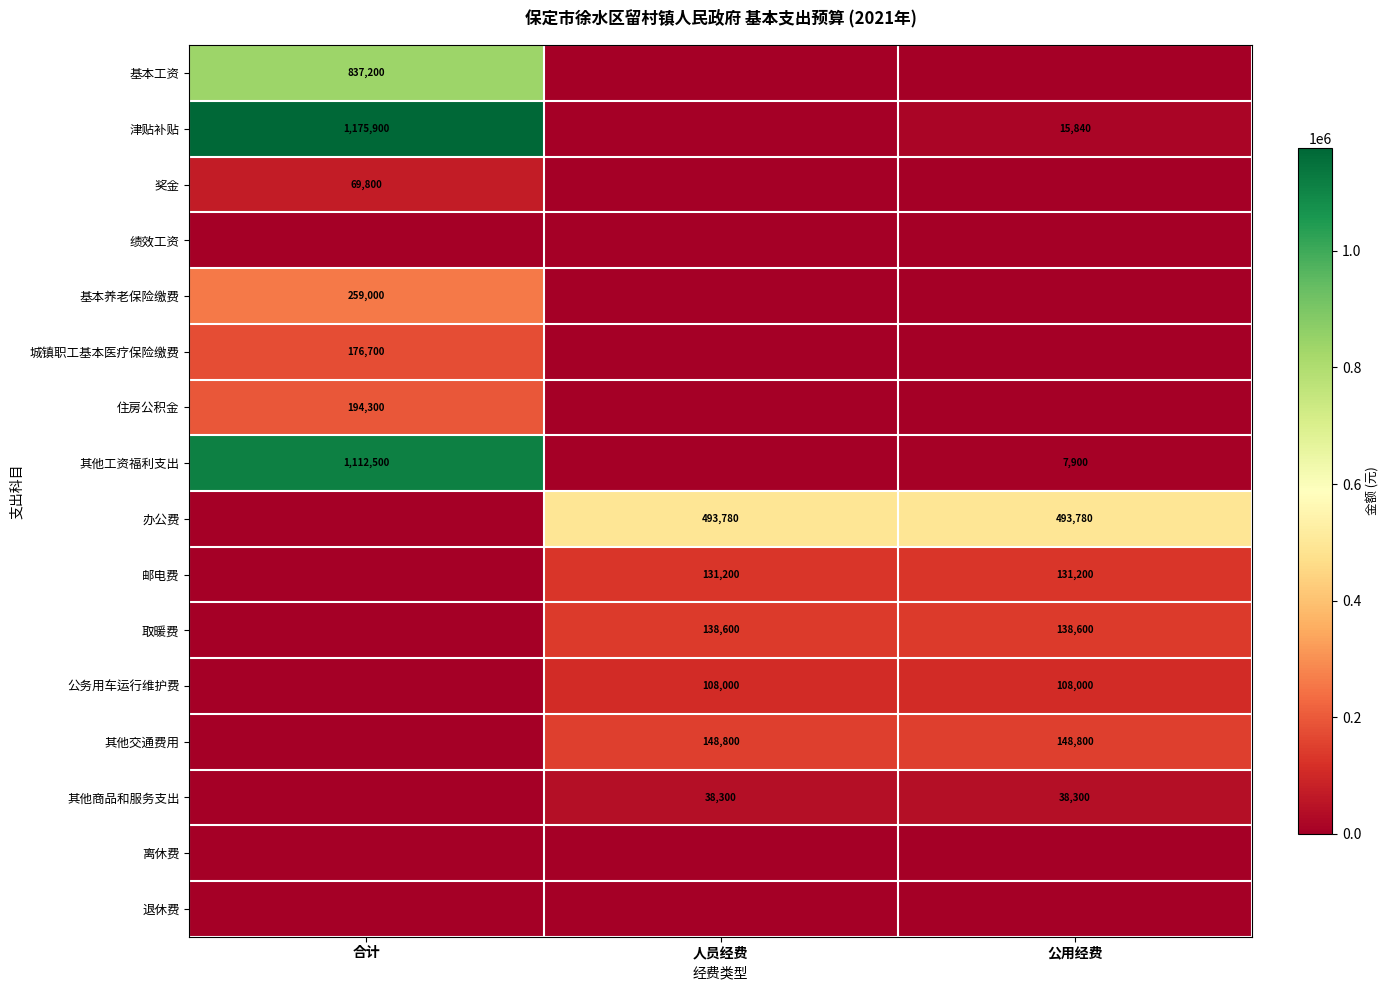

Which label corresponds to the largest value in the chart?

合计